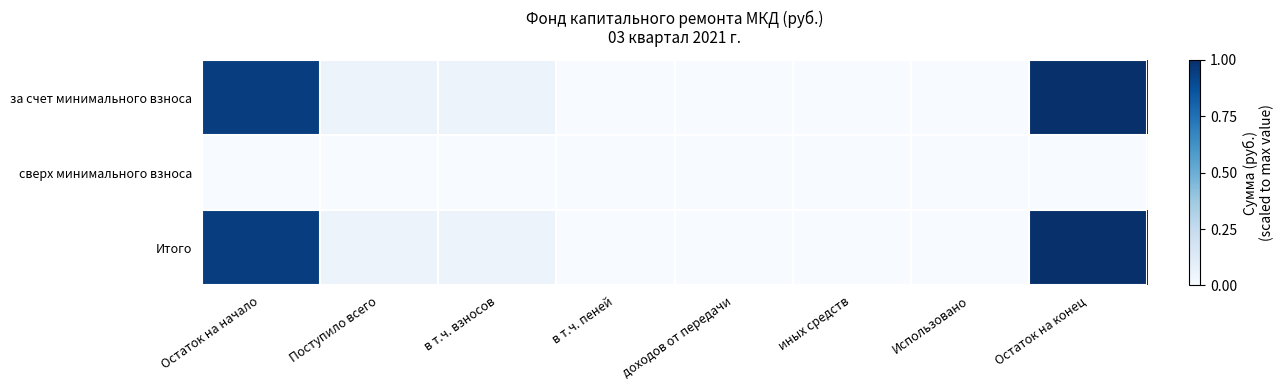

Reading right to left, what are all the values shown in this chart?

за счет минимального взноса: Остаток на конец=1.0	Использовано=0.0	иных средств=0.0	доходов от передачи=0.0	в т.ч. пеней=0.0	в т.ч. взносов=0.1	Поступило всего=0.1	Остаток на начало=0.9
сверх минимального взноса: Остаток на конец=0.0	Использовано=0.0	иных средств=0.0	доходов от передачи=0.0	в т.ч. пеней=0.0	в т.ч. взносов=0.0	Поступило всего=0.0	Остаток на начало=0.0
Итого: Остаток на конец=1.0	Использовано=0.0	иных средств=0.0	доходов от передачи=0.0	в т.ч. пеней=0.0	в т.ч. взносов=0.1	Поступило всего=0.1	Остаток на начало=0.9